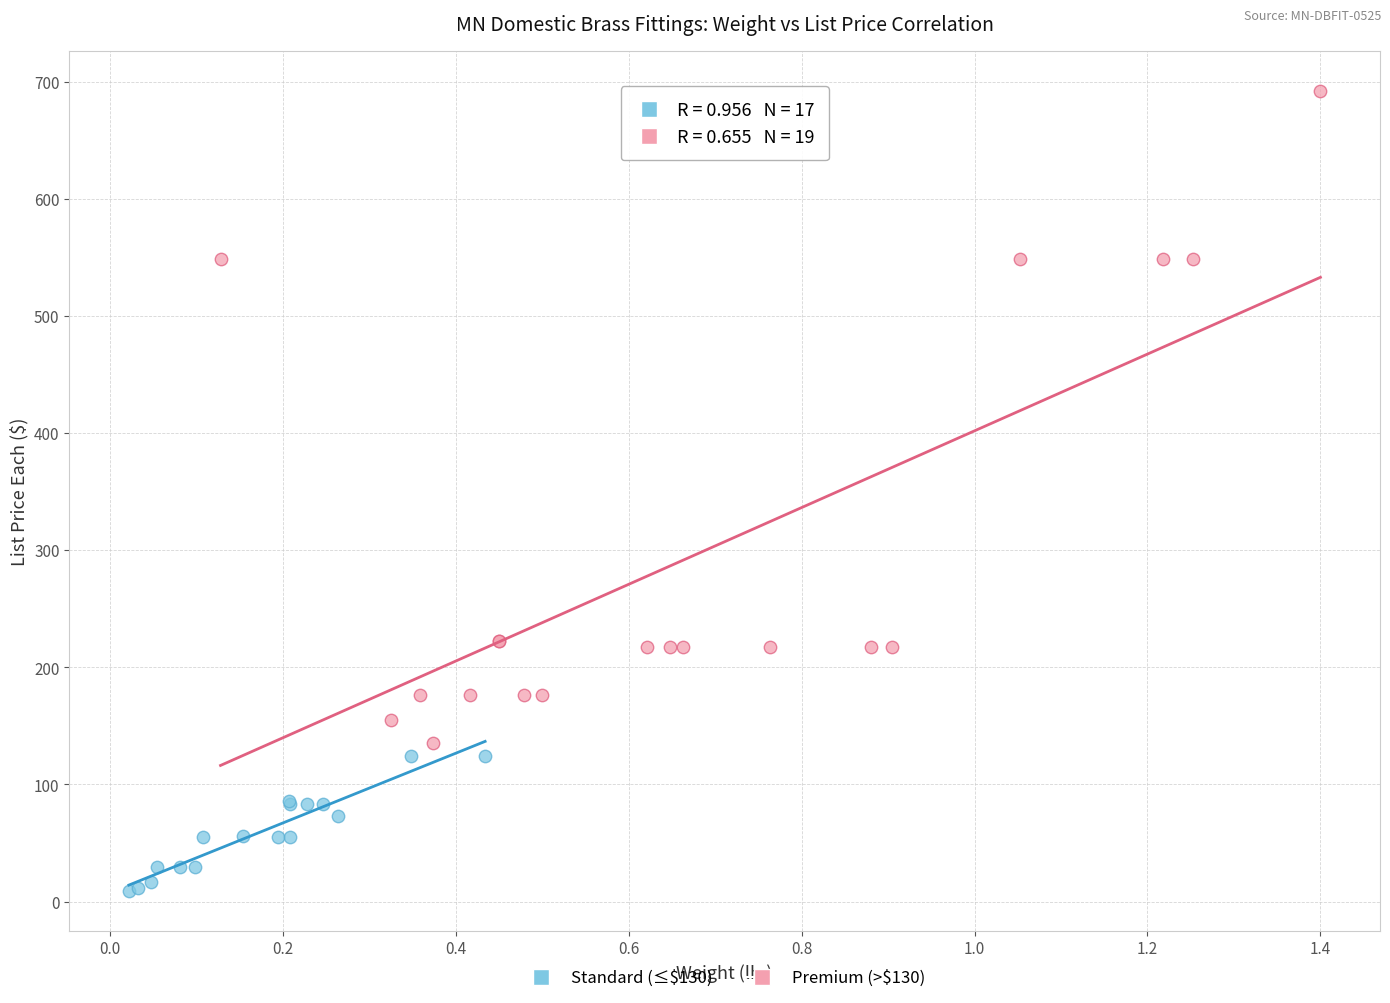

Which series reaches the minimum Y coordinate?

Standard (≤$130)